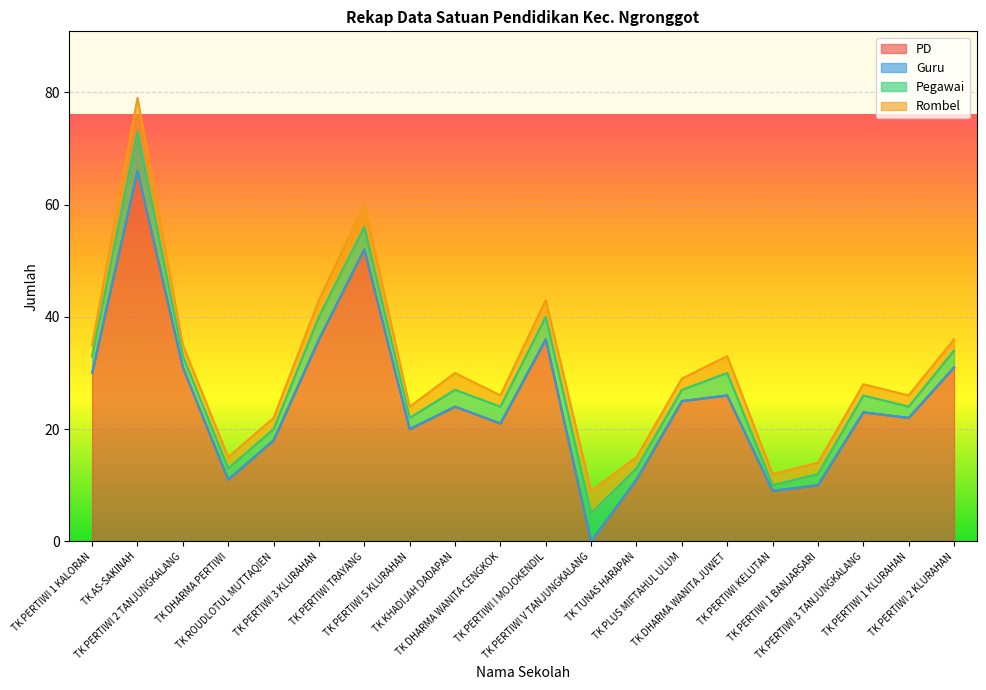

Which category has the lowest value across all series?

TK PERTIWI V TANJUNGKALANG